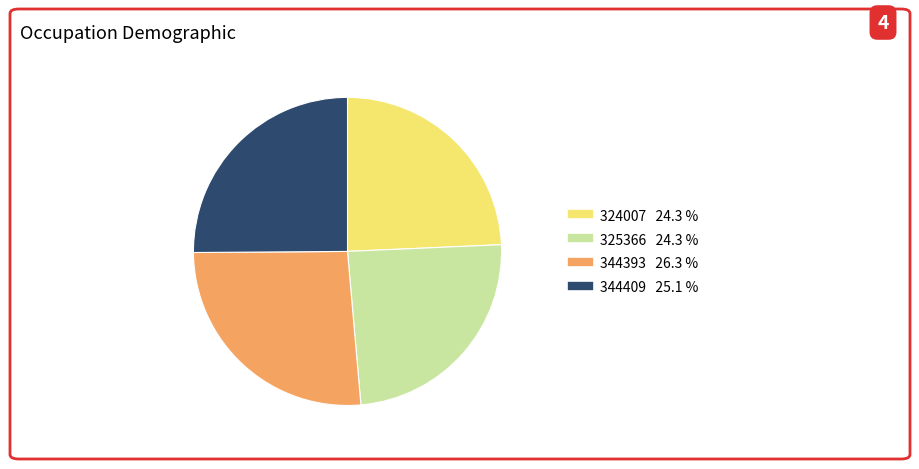

Is the sum of 344409 and 325366 greater than half?

No